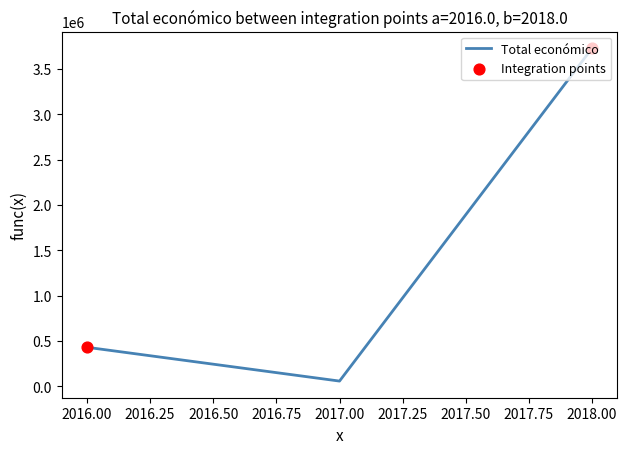

What is the change in value from 2016.00 to 2018.00?

+3298240